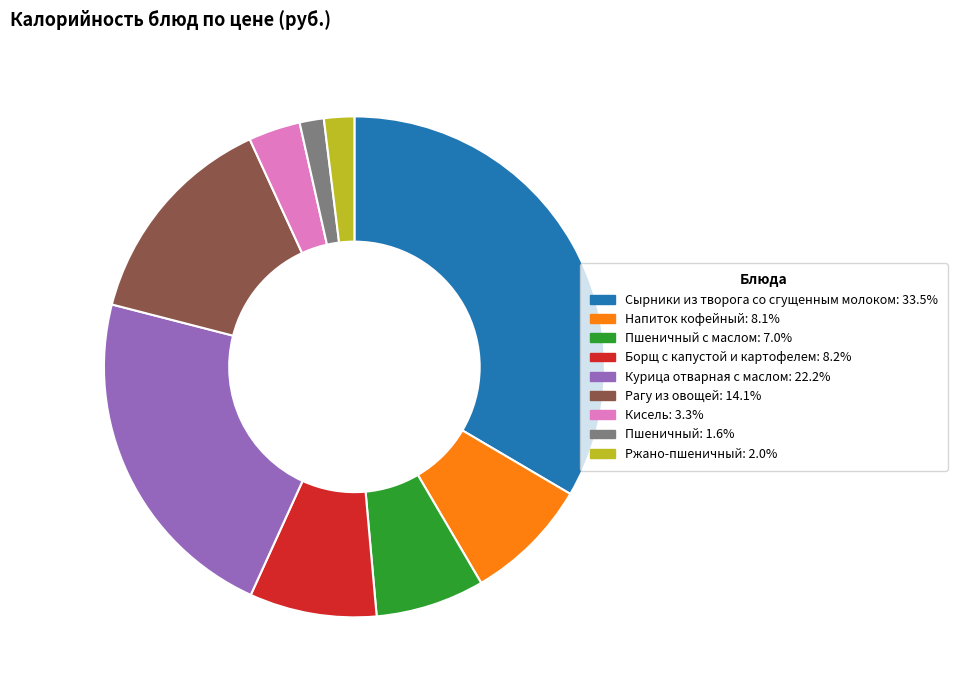

Does any single category account for the majority?

No